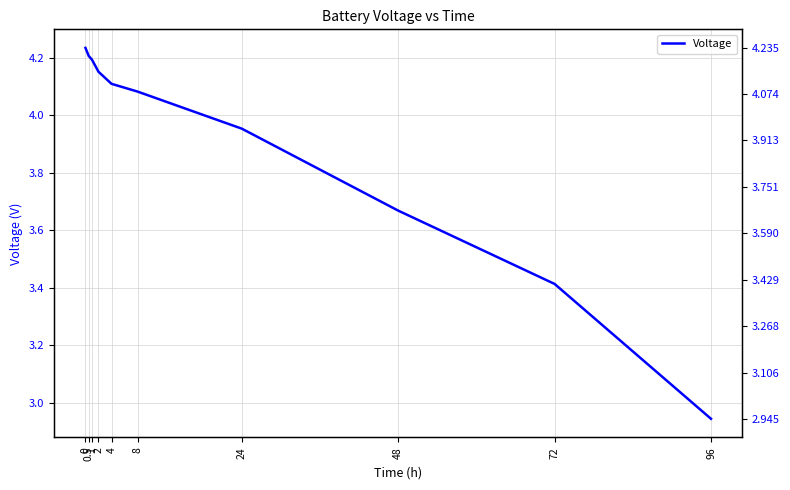

What is the difference between the second highest and minimum values?

1.3